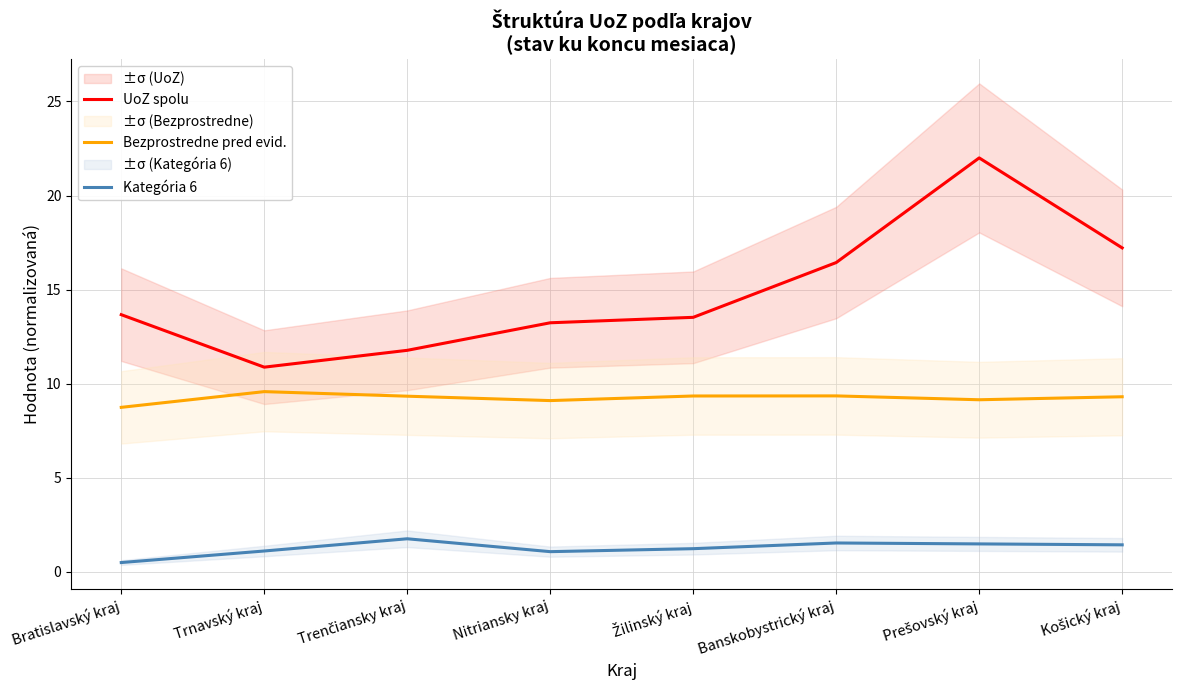

What is the label of the 4th point from the left?

Nitriansky kraj